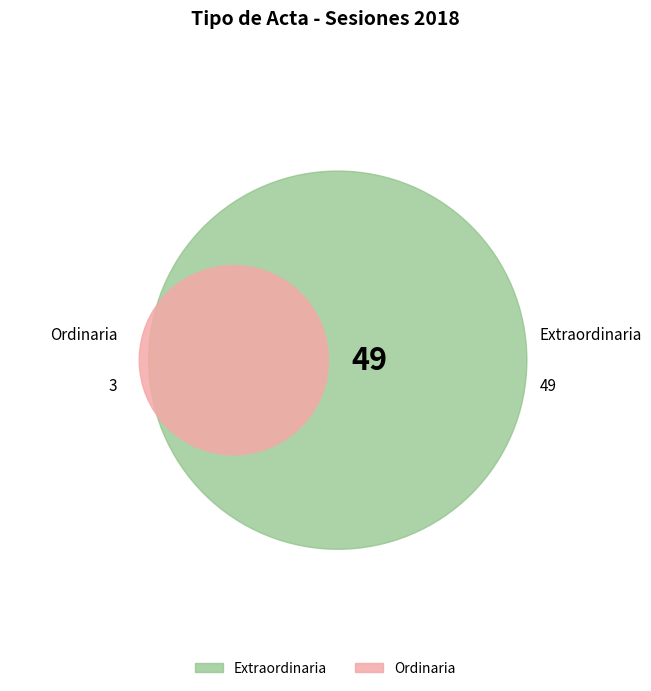

What percentage is the Extraordinaria slice, to the nearest percent?

94%